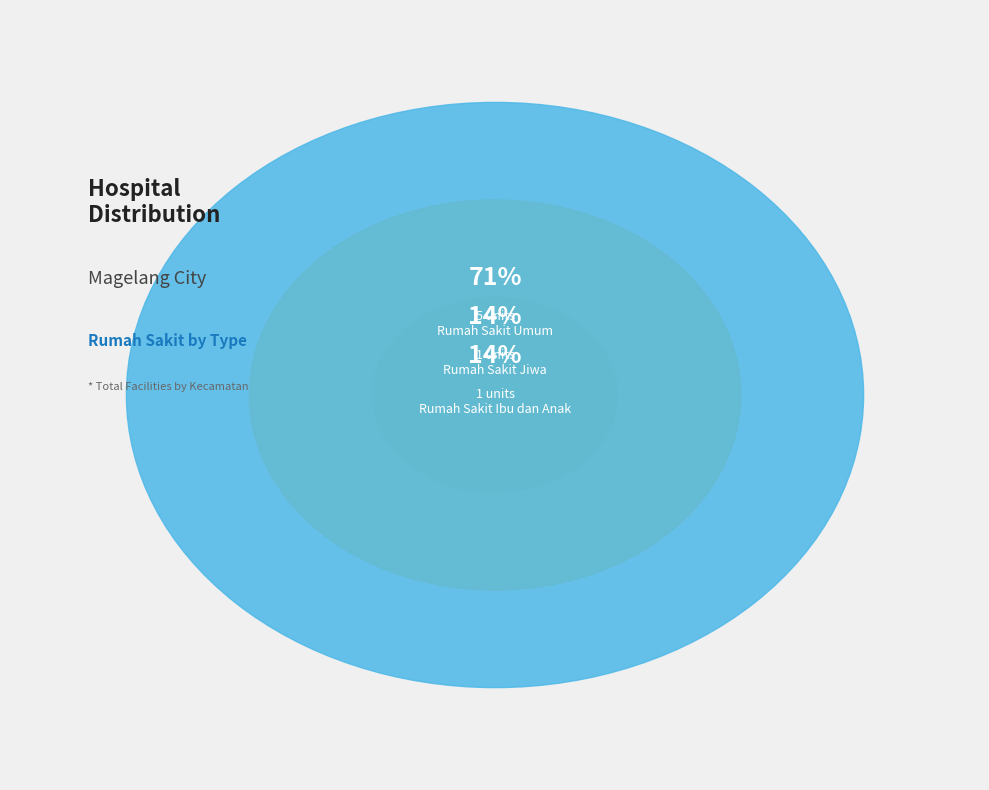

Combined, do Rumah_Sakit_Ibu_dan_Anak and Rumah_Sakit_Umum account for over 50%?

Yes